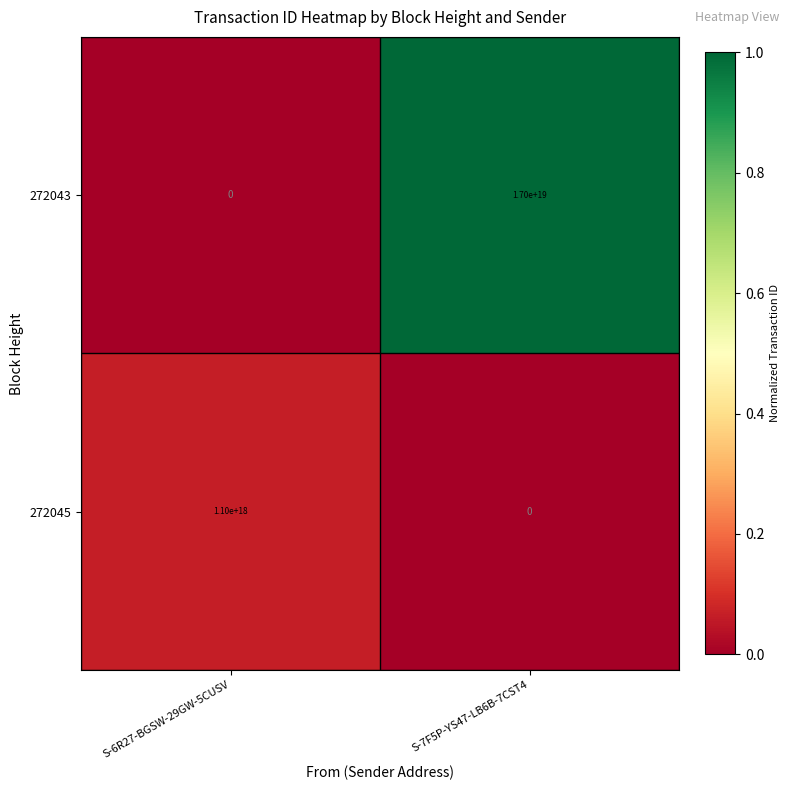

Which series has the widest spread of values?

272043